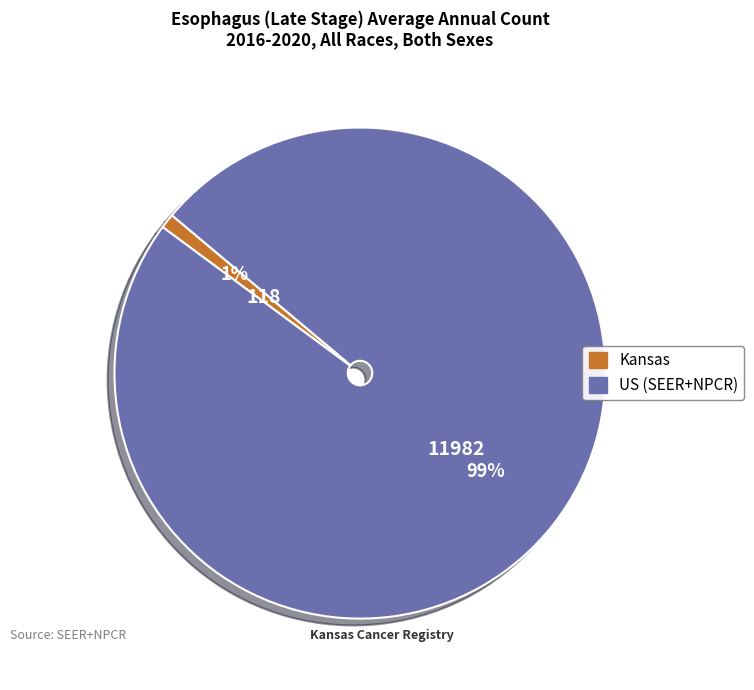

Which has a higher value, Kansas or US (SEER+NPCR)?

US (SEER+NPCR)